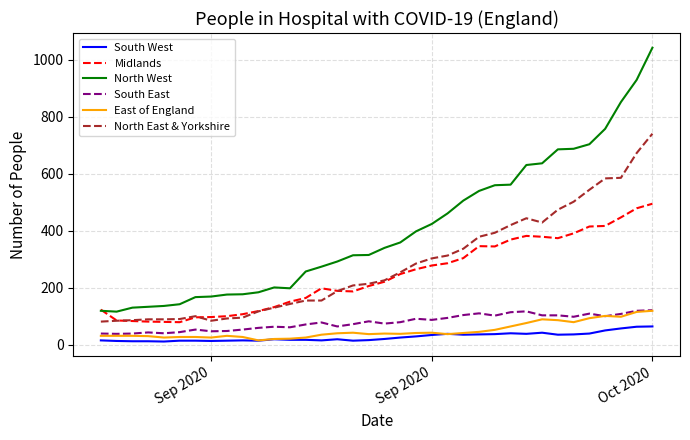

Which series has the widest spread of values?

North West